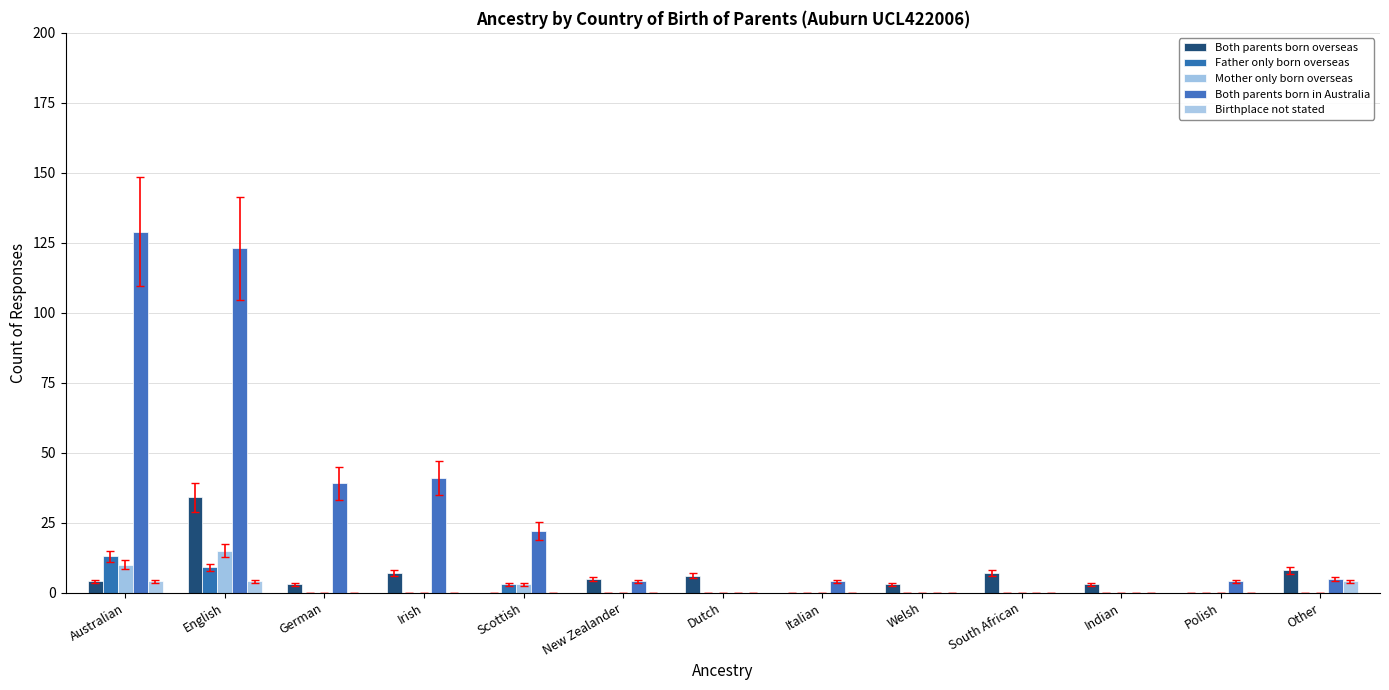

Which category has the lowest value in the Mother only born overseas series?

German